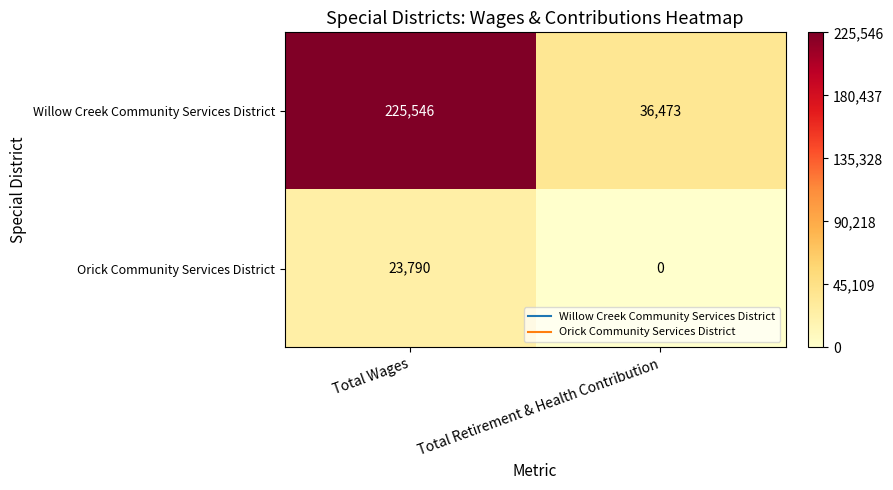

What is the greatest value displayed?

225546